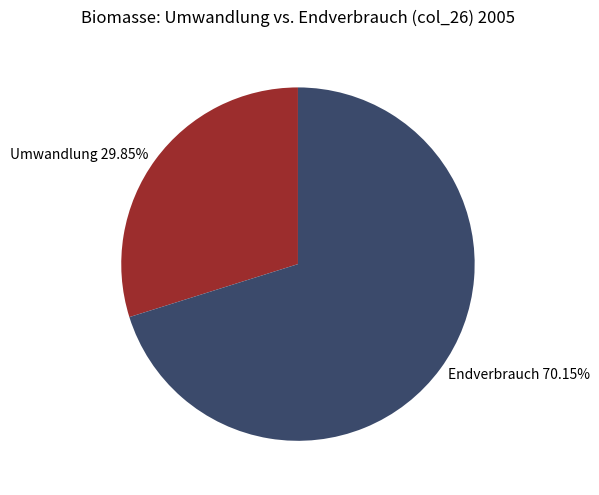

Is the sum of Endverbrauch 70.15% and Umwandlung 29.85% greater than half?

Yes